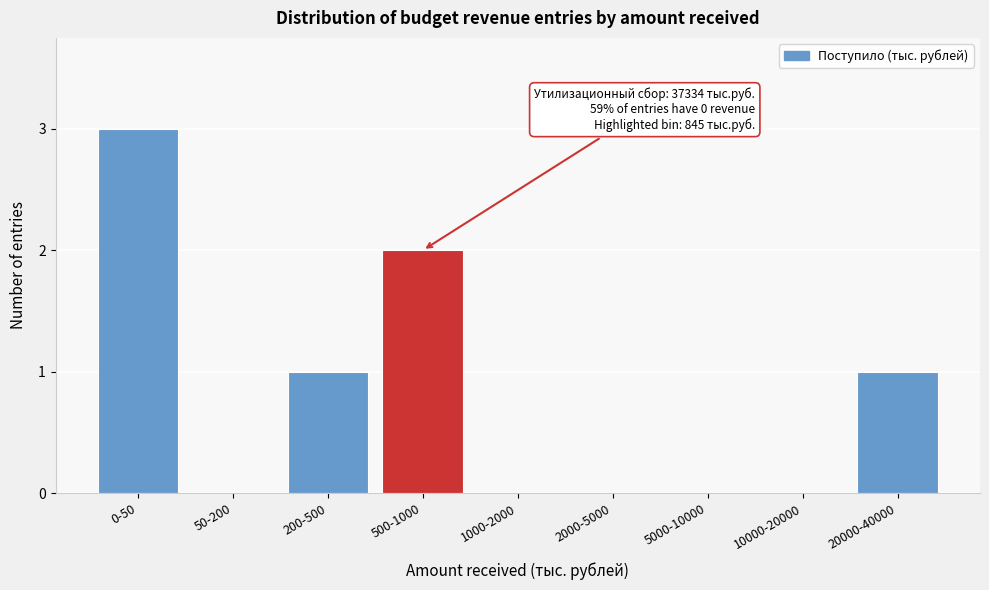

Reading left to right, extract all data points from this chart.

0-50=3	50-200=0	200-500=1	500-1000=2	1000-2000=0	2000-5000=0	5000-10000=0	10000-20000=0	20000-40000=1